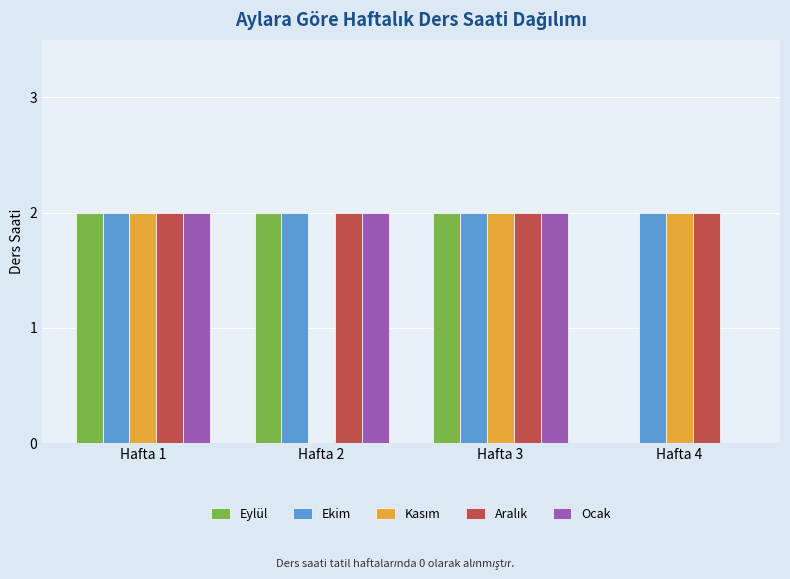

What is the greatest value displayed?

2